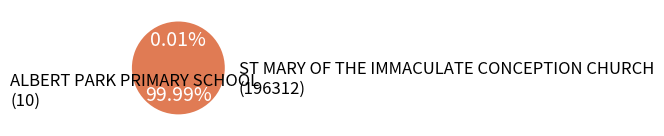

Which category has the biggest portion of the pie?

ST MARY OF THE IMMACULATE CONCEPTION CHURCH